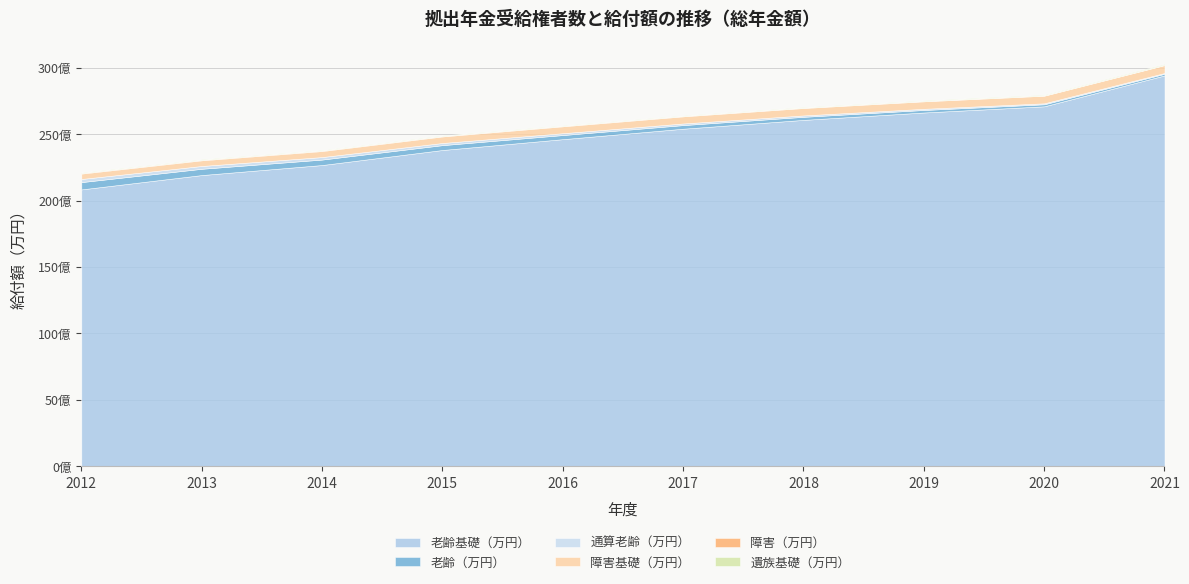

What is the spread (max minus min) of values at 2013?

2188392